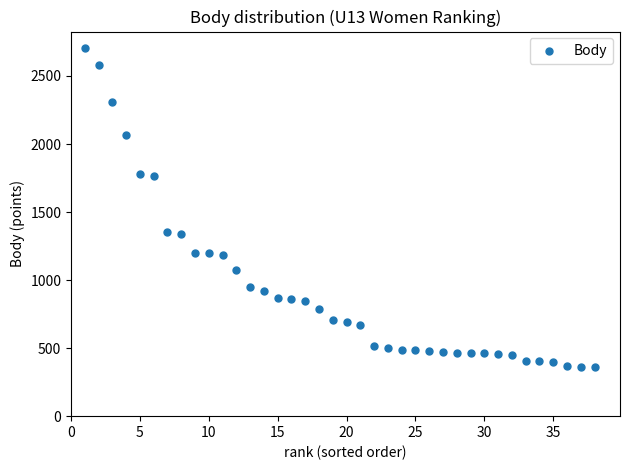

What is the range of Y values (max minus min)?

2351